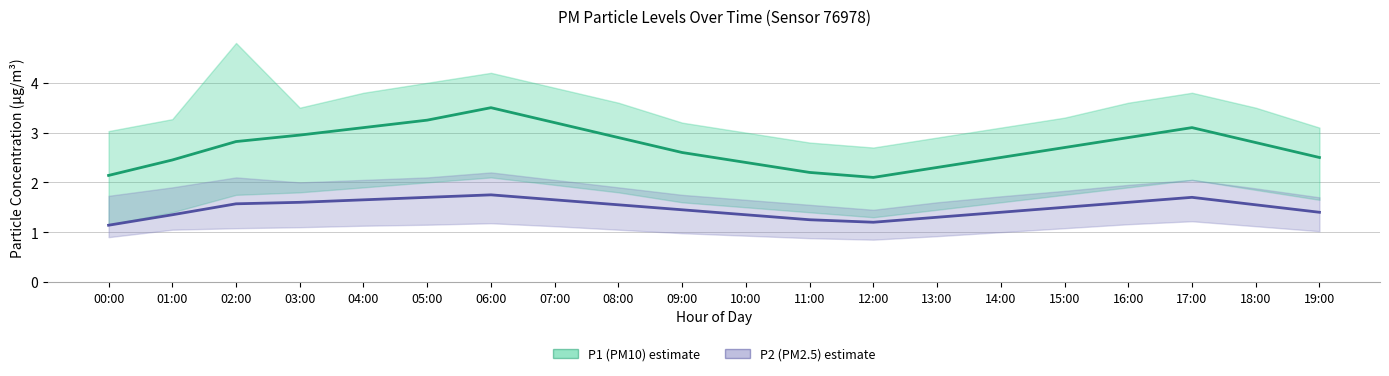

How many lines are shown in the chart?

2